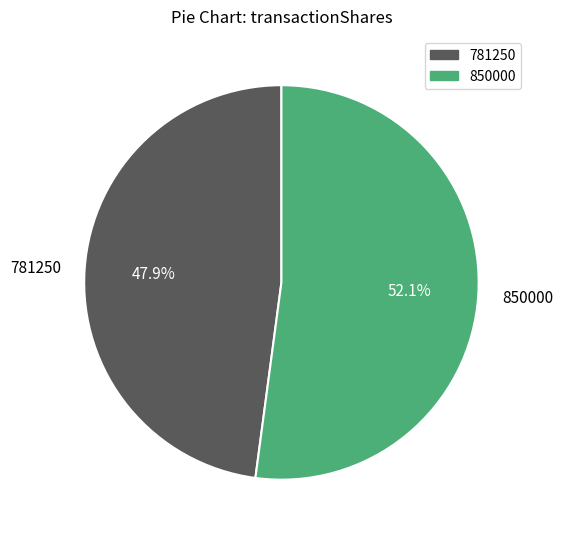

How much of the chart is everything except 850000?

47.9%